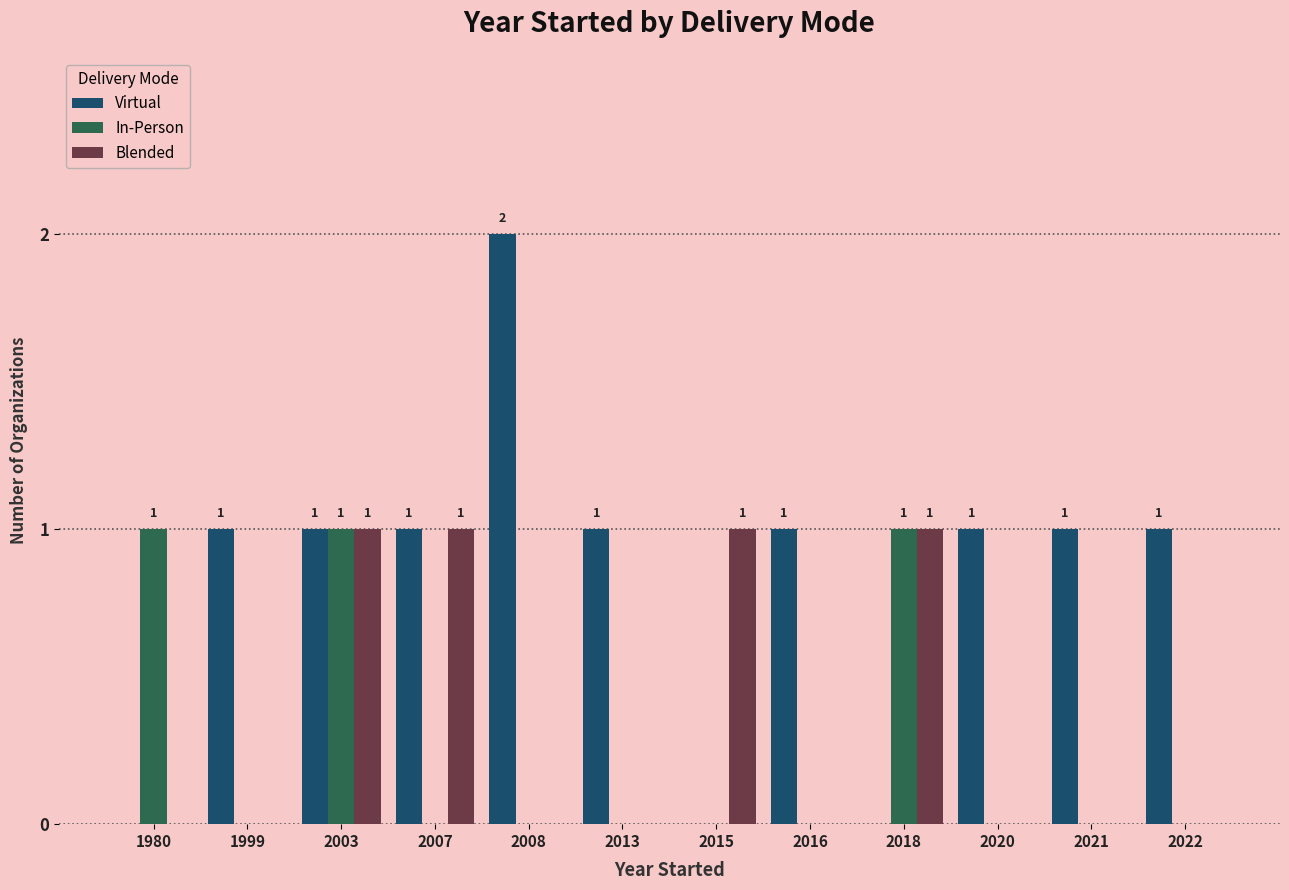

Count the Virtual values in the range 1 to 2.

9